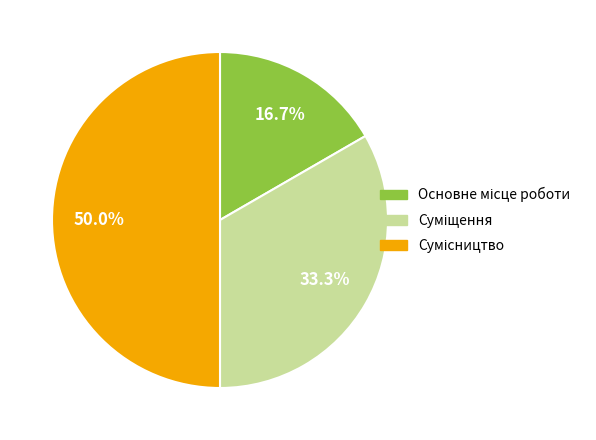

How many segments does this pie chart have?

3